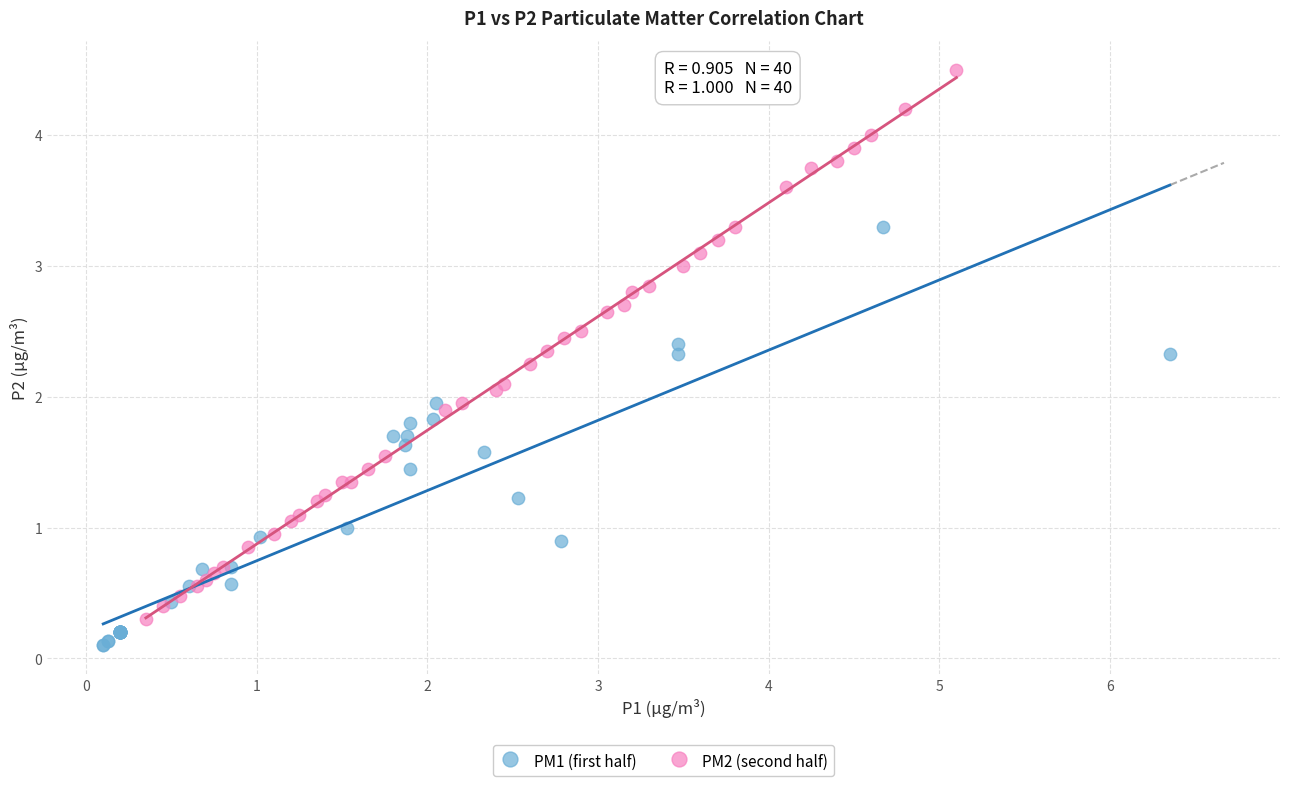

Which series contains the highest Y value?

PM2 (second half)